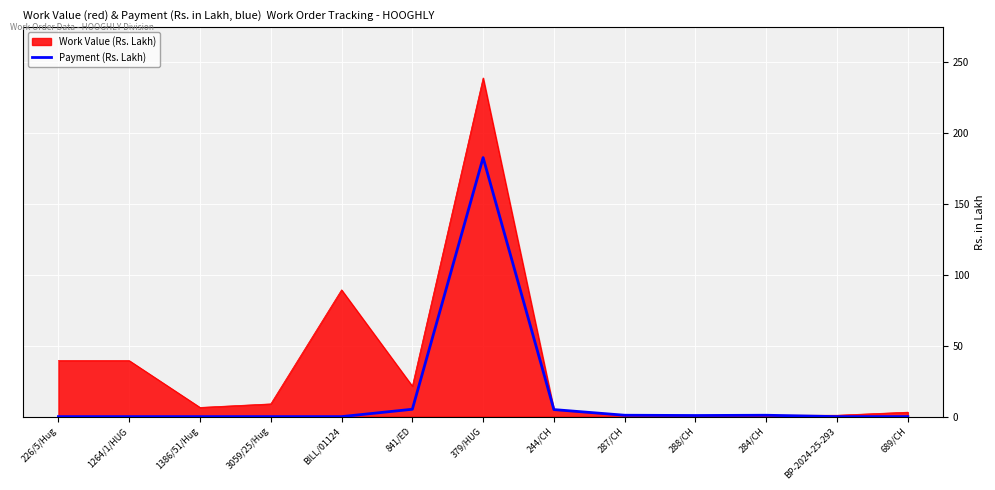

The value of Work Value (Rs. Lakh) at 226/5/Hug is 55.1. True or false?

False